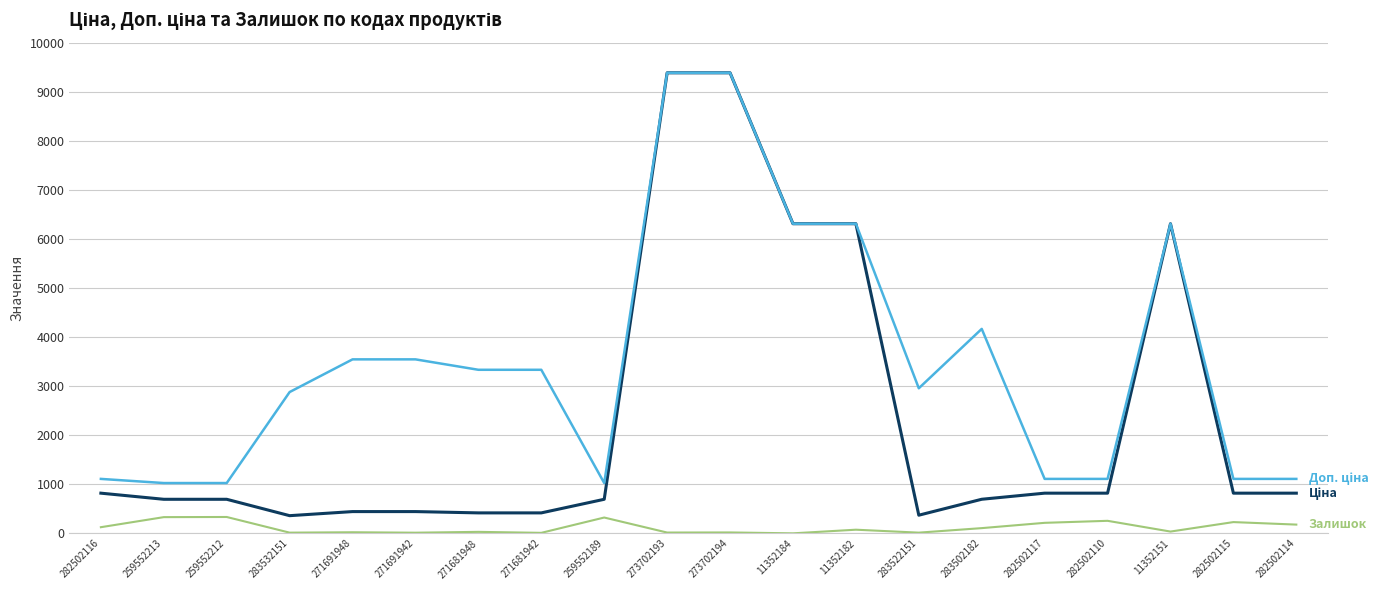

What is the spread (max minus min) of values at 282502115?

880.2